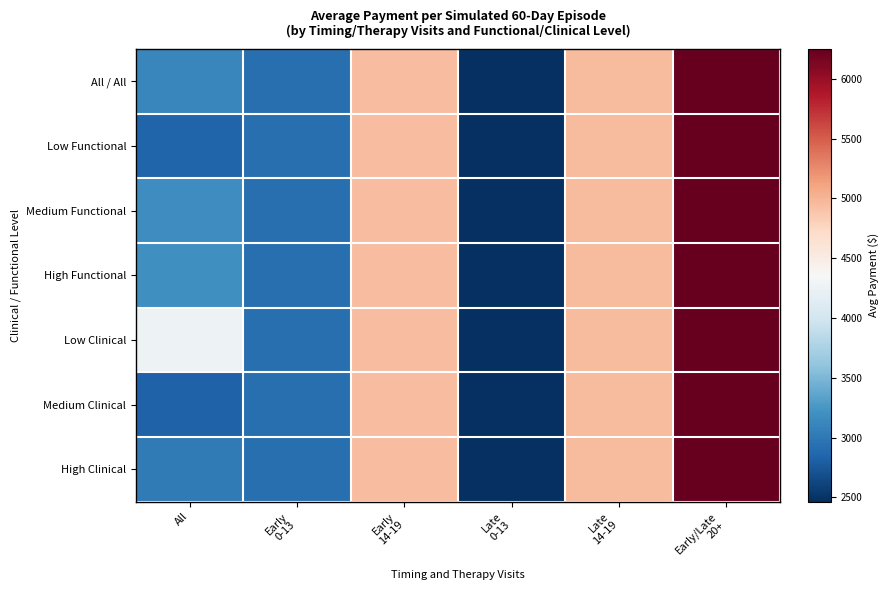

What is the smallest value displayed?

2465.2